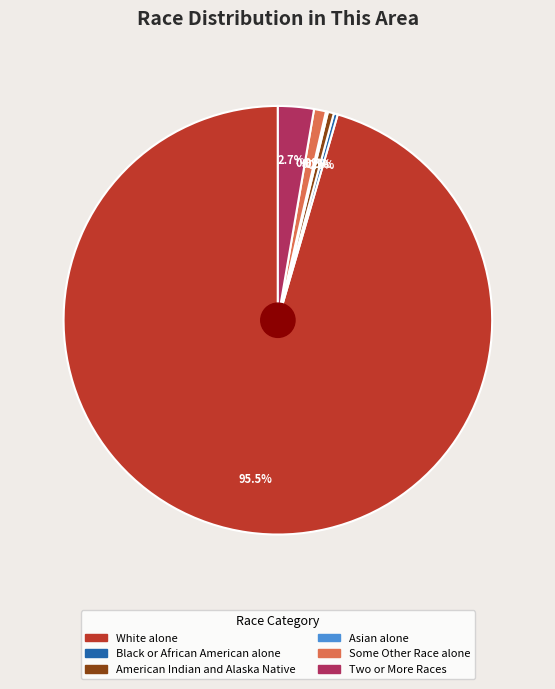

To the nearest percent, what is the average slice percentage?

17%